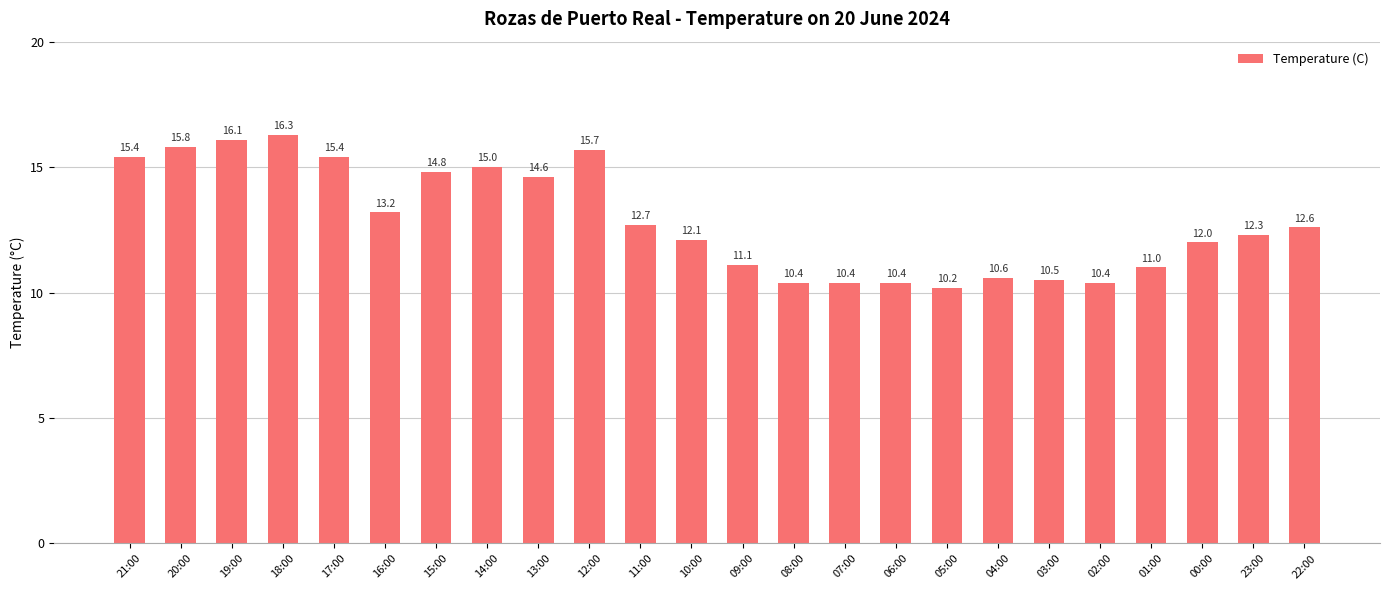

The chart shows a value of 15.4 at 21:00. True or false?

True